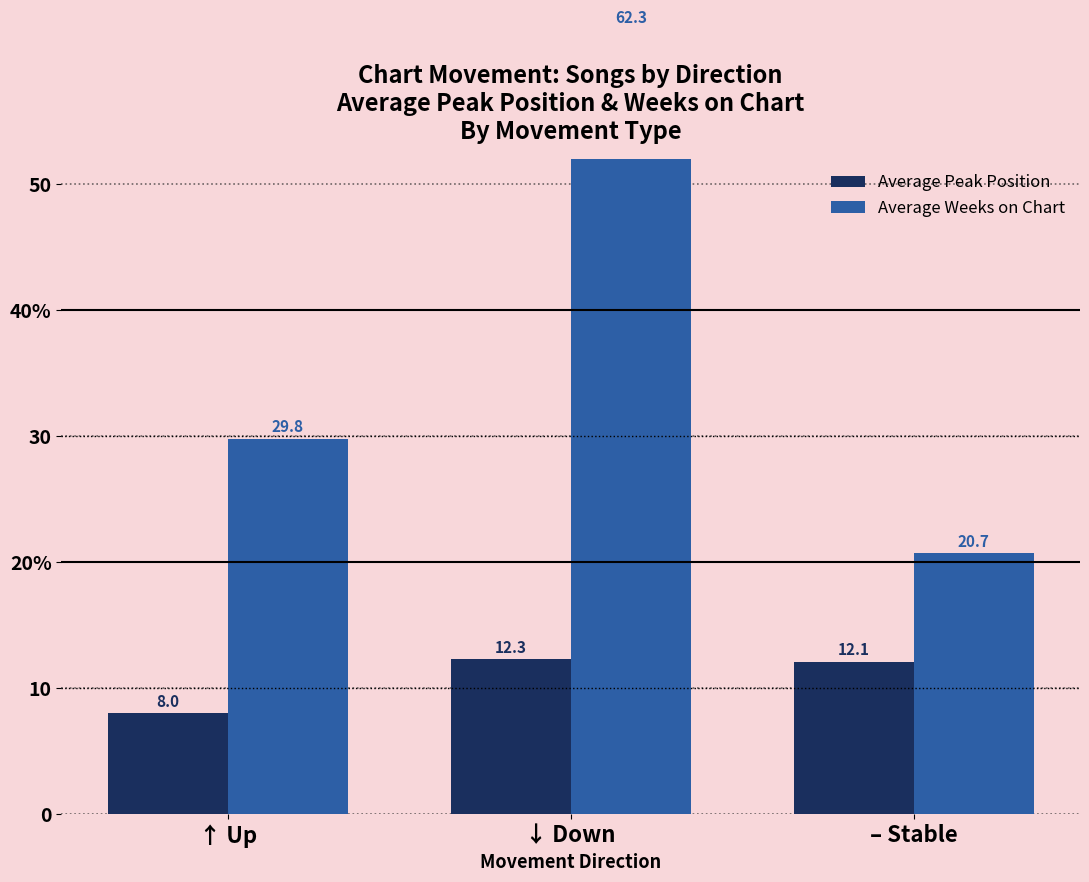

At which label is Average Weeks on Chart closest to 41?

↑ Up